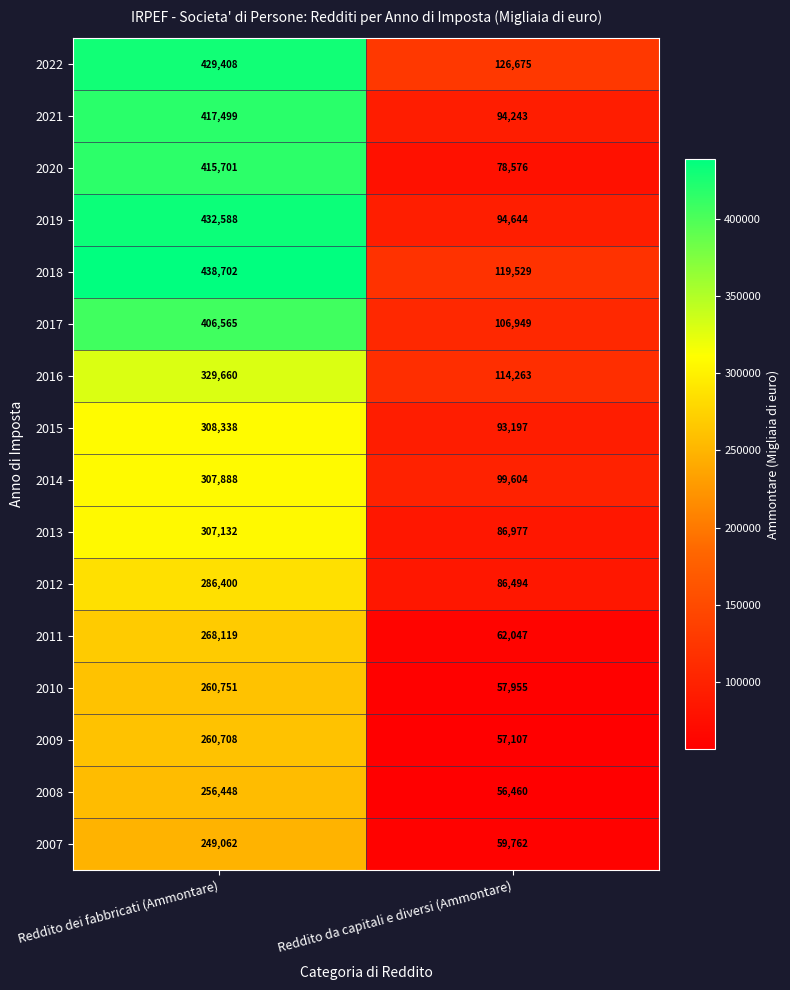

The 2017 series shows 175061 at Reddito da capitali e diversi (Ammontare). True or false?

False